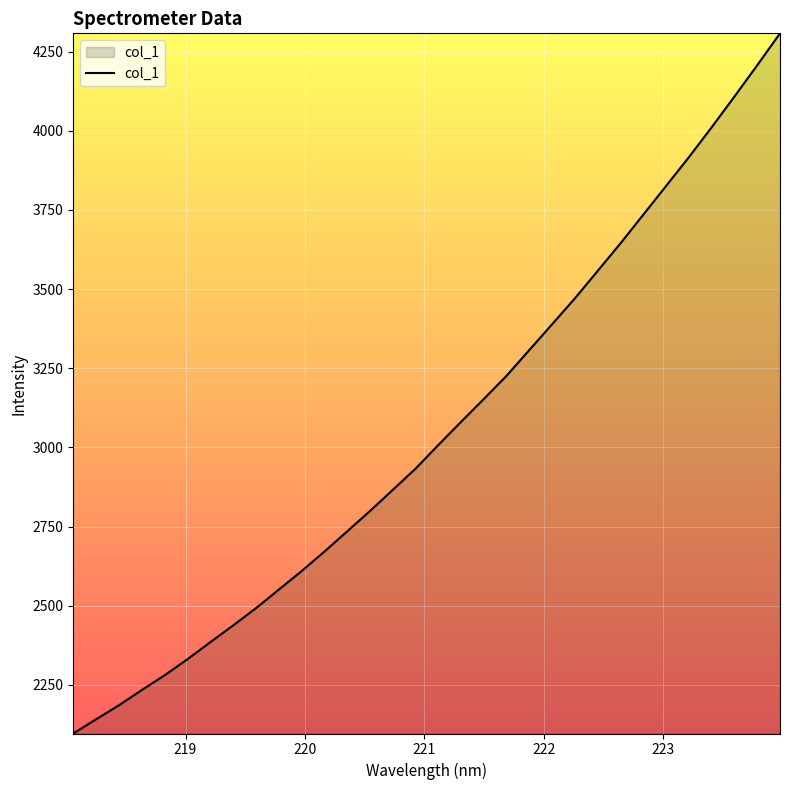

What is the greatest value displayed?

4308.1